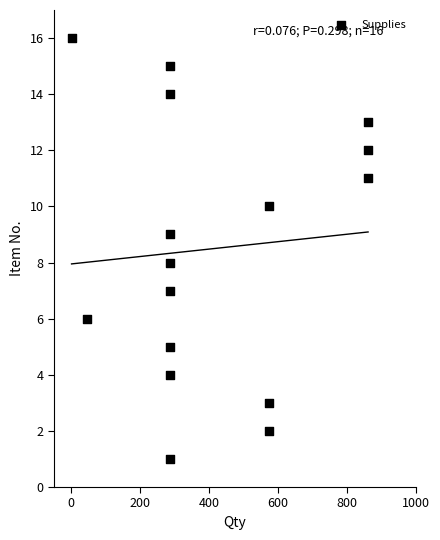

What is the range of X values (max minus min)?

860